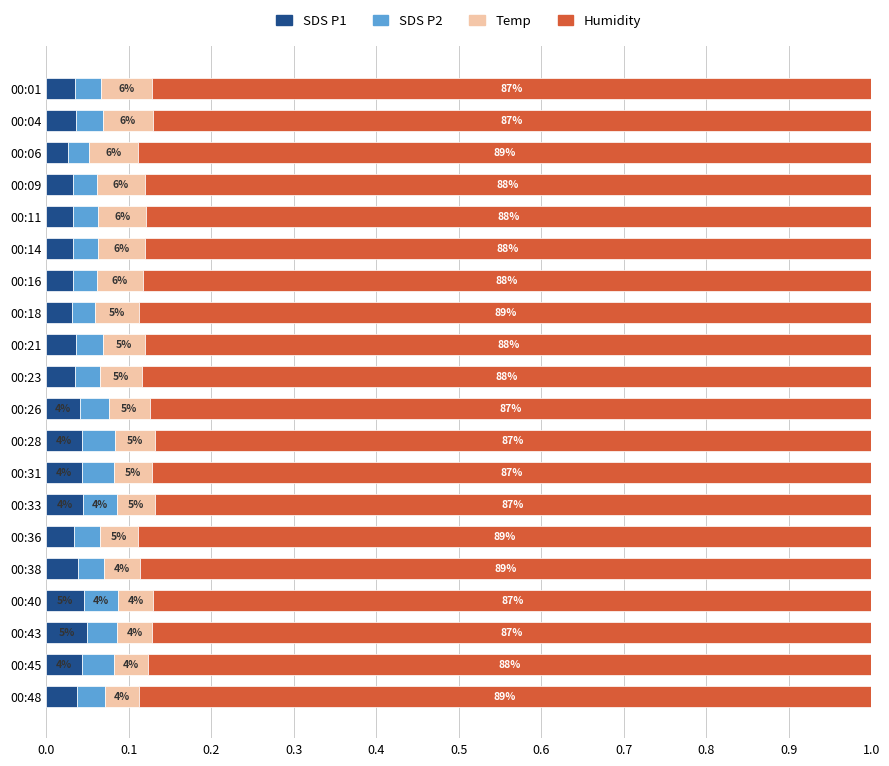

What are all the series names shown in the legend?

SDS P1, SDS P2, Temp, Humidity